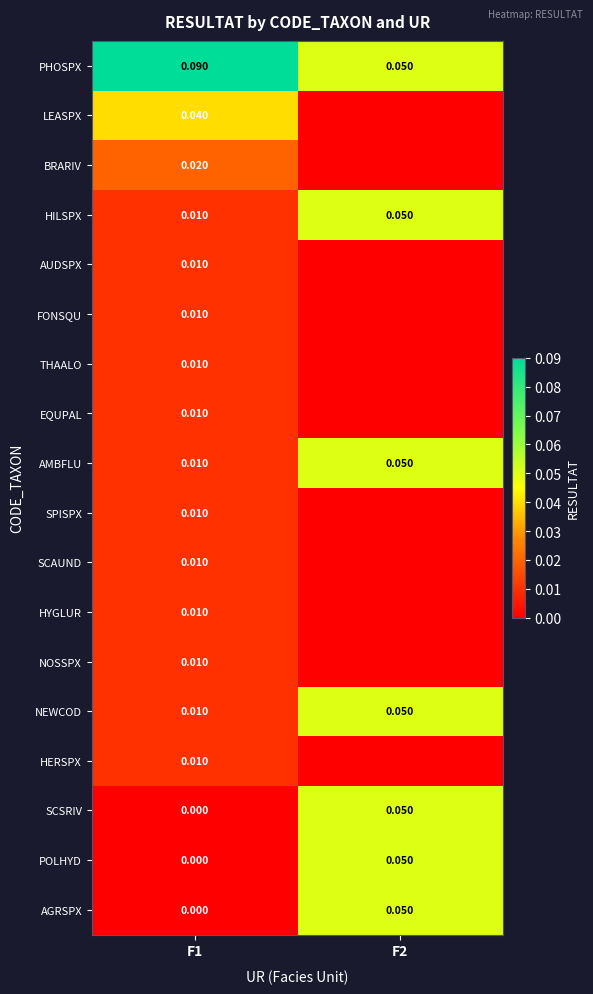

Is the value of BRARIV at F1 greater than the value of POLHYD at F1?

Yes